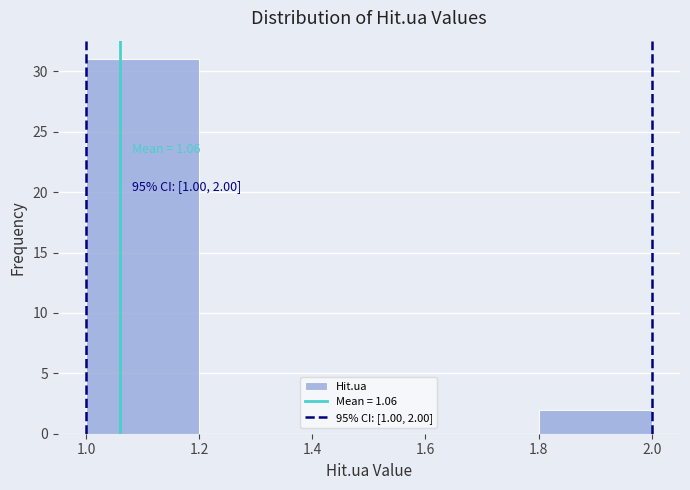

Over which range of the x-axis is the bar tallest?

1.0 to 1.2